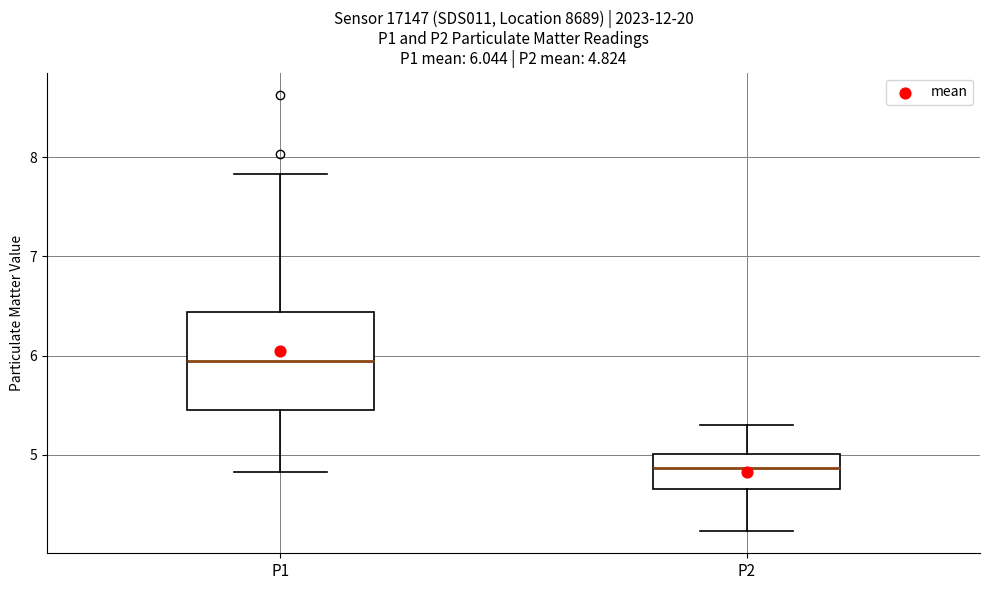

Which box's median line is the lowest?

P2